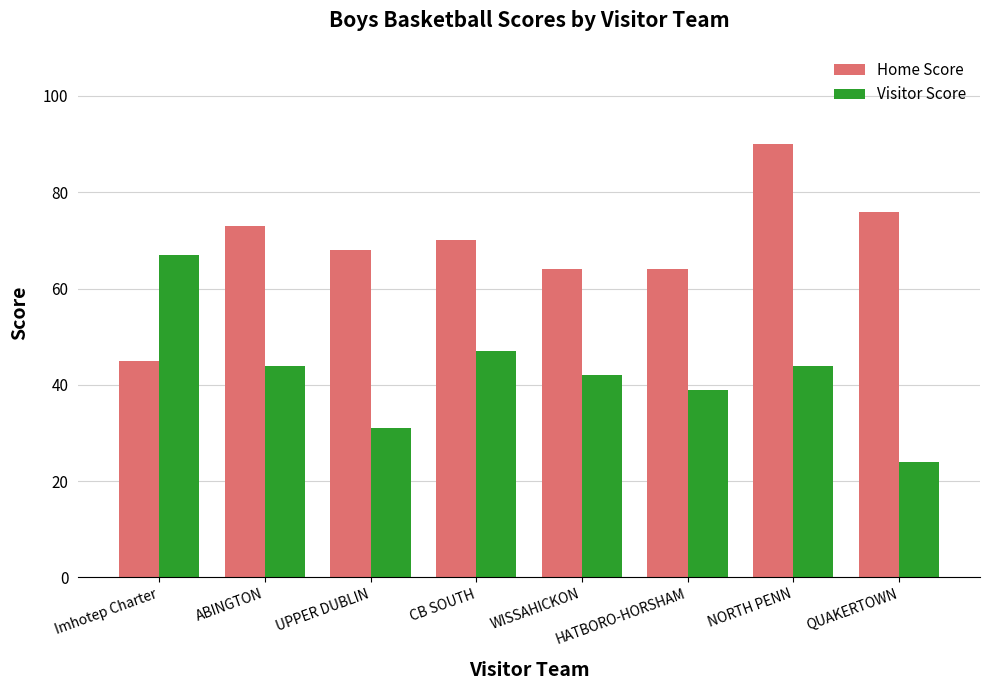

What is the value of the Visitor Score bar at the 5th from the left?

42